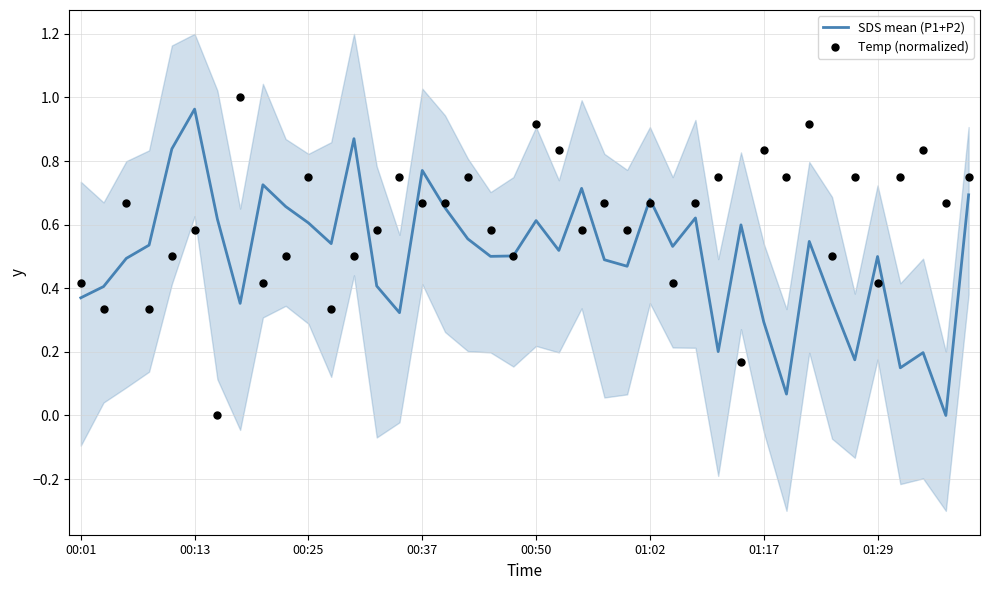

Which series reaches the minimum Y coordinate?

SDS mean (P1+P2)